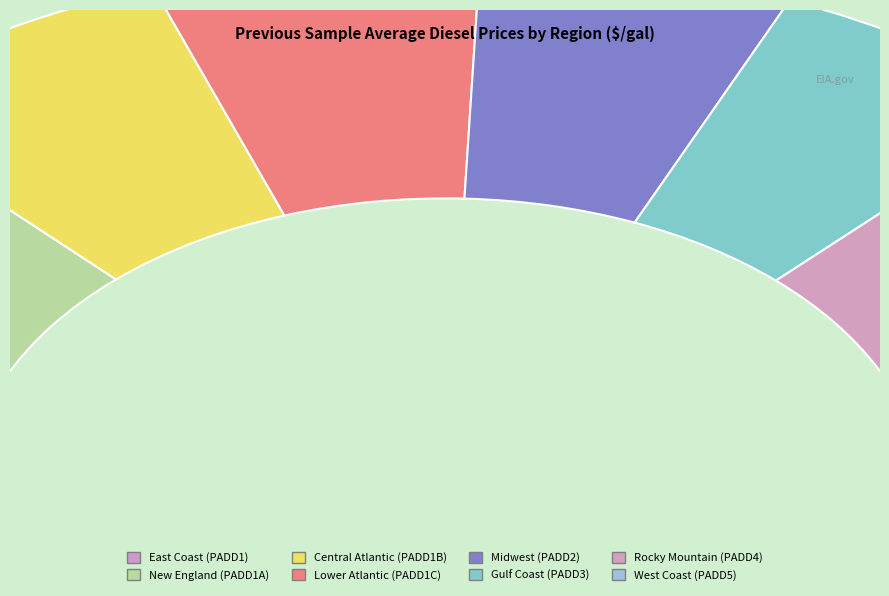

To the nearest percent, what percentage of the pie is Gulf Coast (PADD3)?

11%